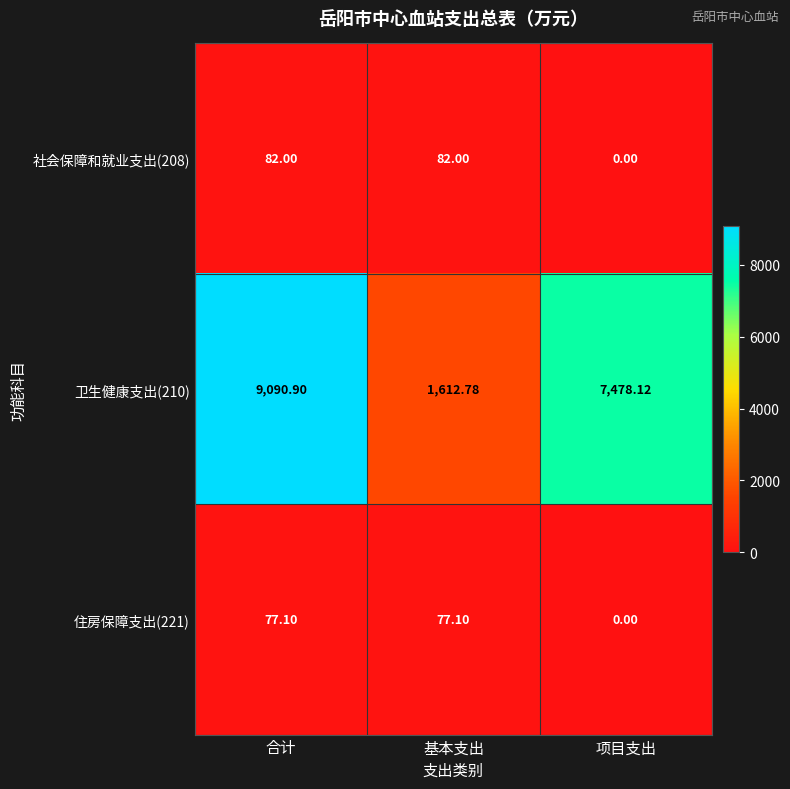

At which label does 住房保障支出(221) first exceed 77?

合计